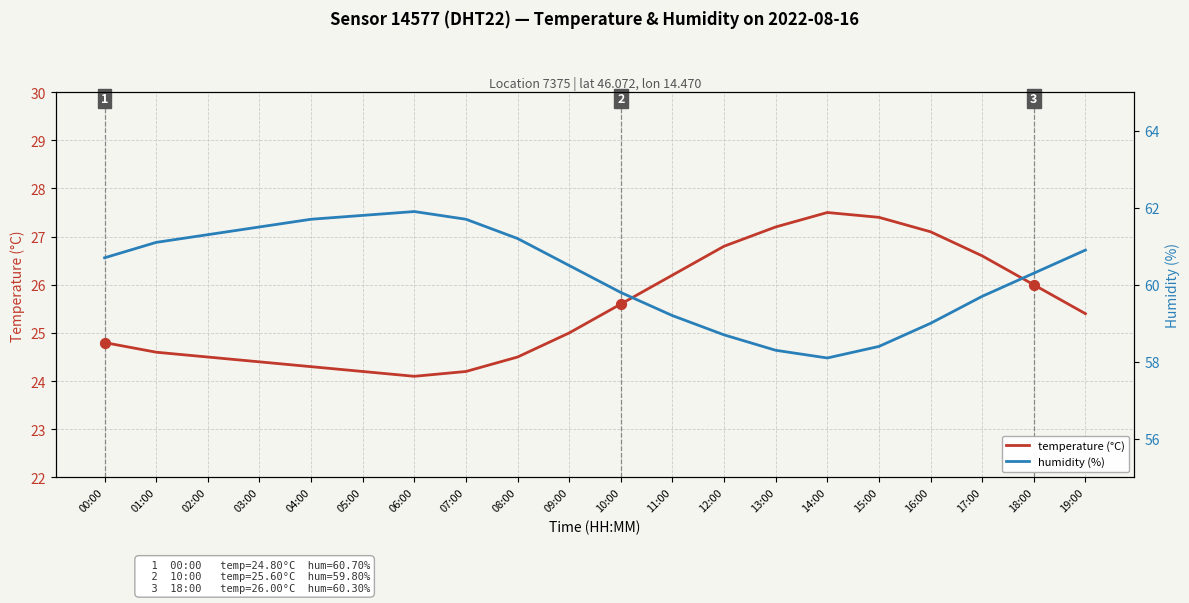

What is the total value across all series at 03:00?

85.9